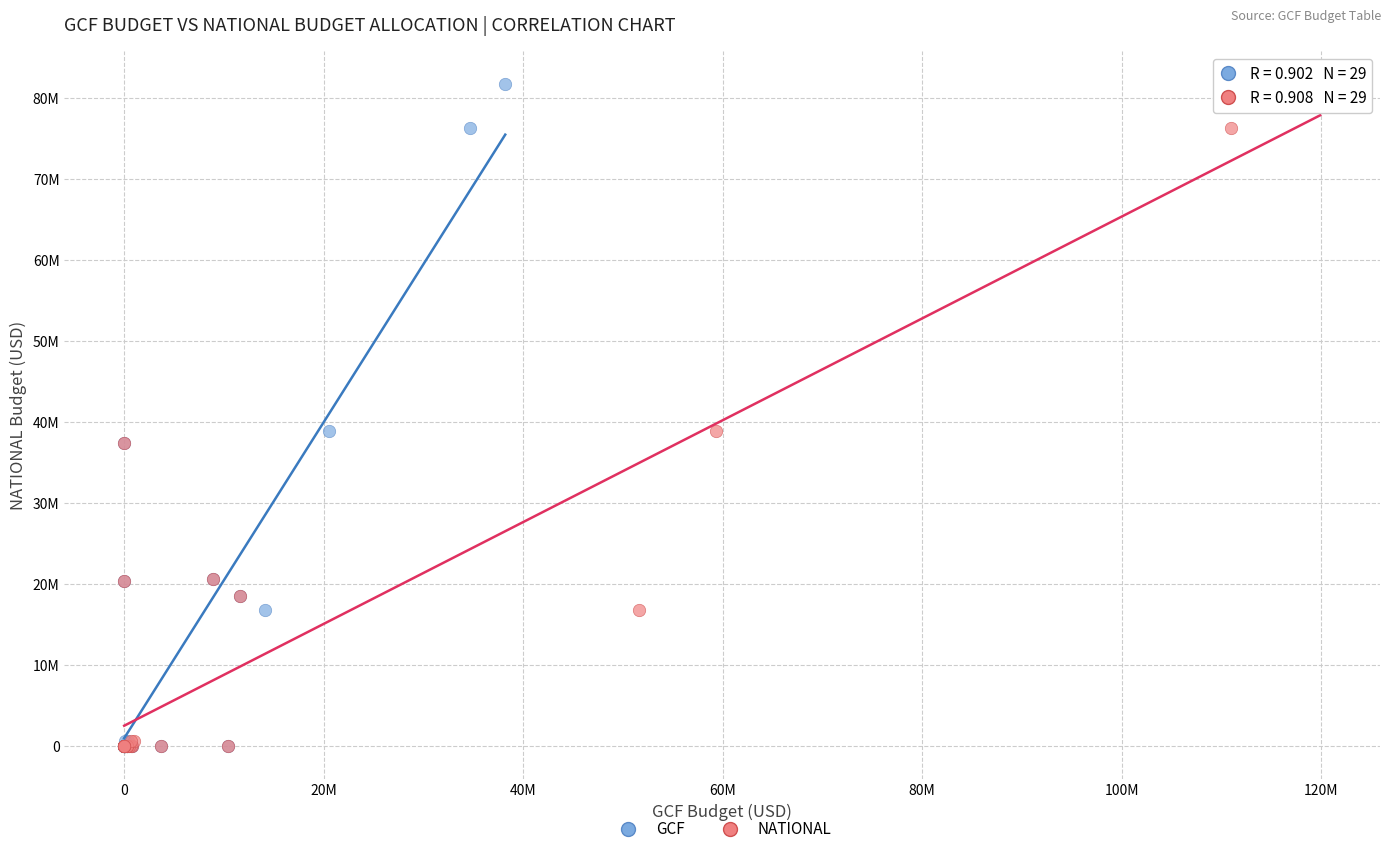

What are all the series names shown in the legend?

GCF, NATIONAL